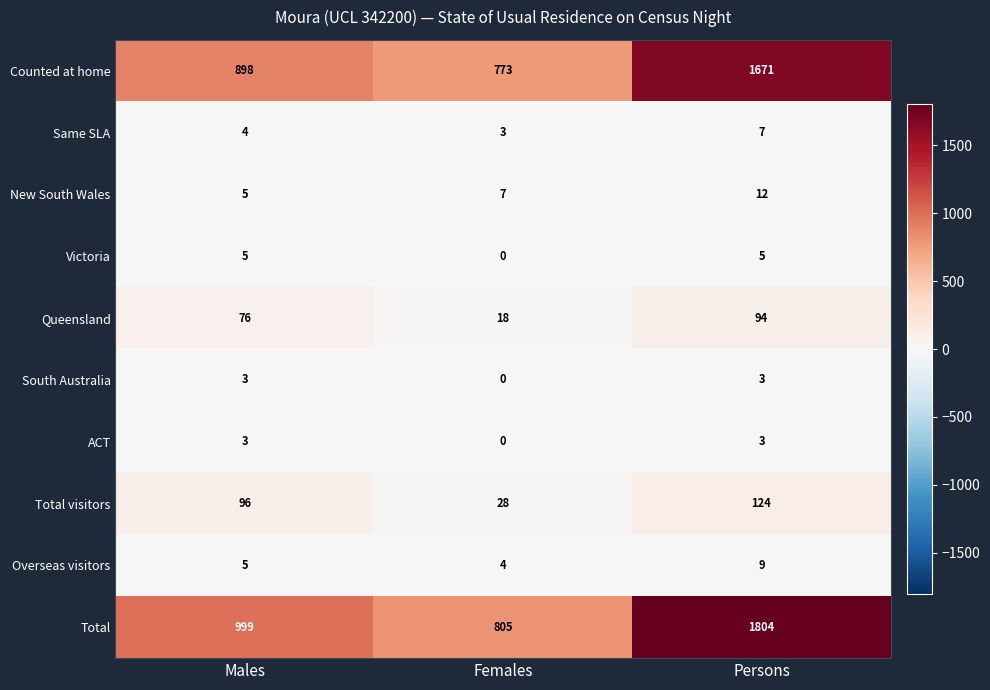

What is the average value of the Same SLA series?

5